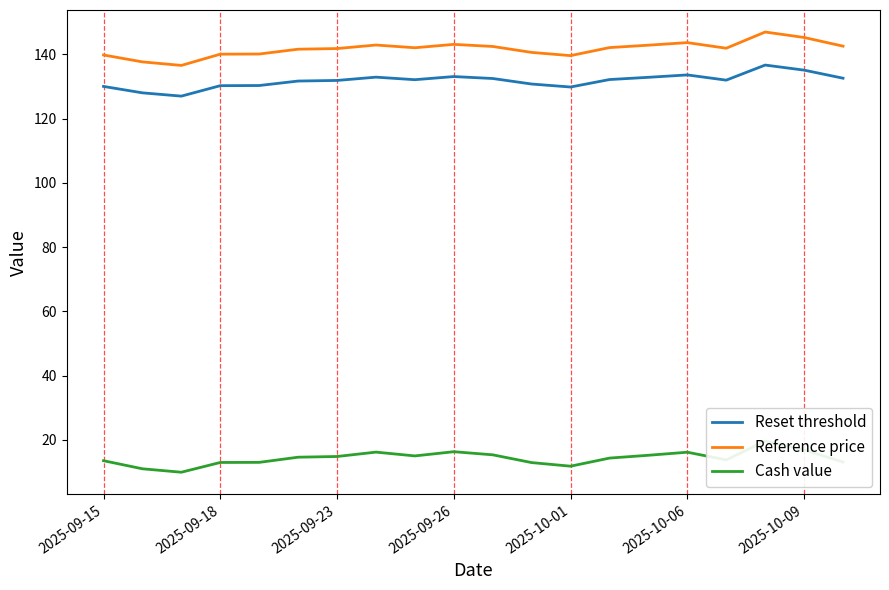

What is the lowest value of the Reference price series?

136.6